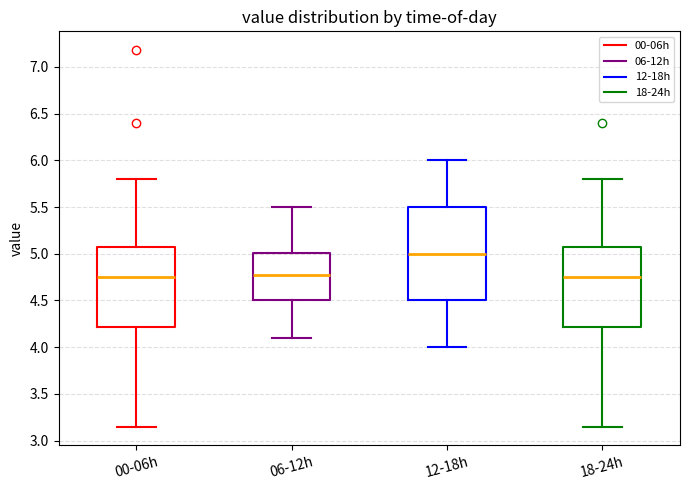

Reading left to right, read every box against the y-axis: the position of its median line, the range the box covers, and the ends of its whiskers. The values are not printed on the chart, so give them approximately, as read against the axis.

00-06h: median 4.75, box 4.20 to 5.10, whiskers 3.15 to 5.80
06-12h: median 4.80, box 4.50 to 5.00, whiskers 4.10 to 5.50
12-18h: median 5.00, box 4.50 to 5.50, whiskers 4.00 to 6.00
18-24h: median 4.75, box 4.20 to 5.10, whiskers 3.15 to 5.80